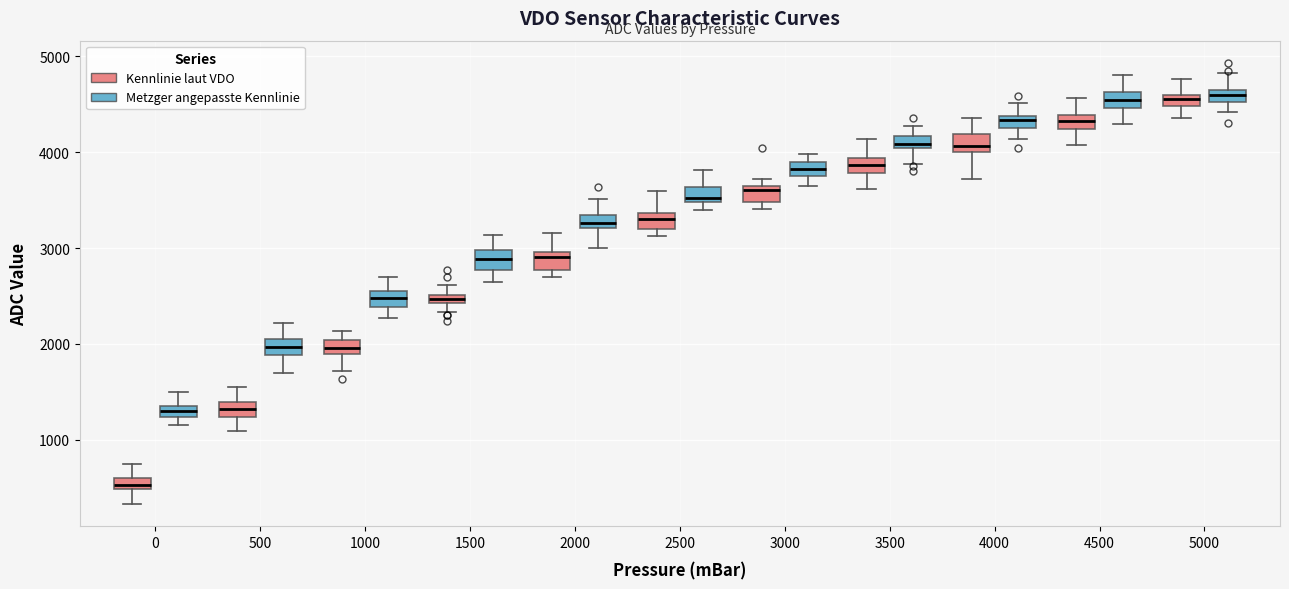

Where is the lower edge of the box for 3000 (Metzger angepasste Kennlinie) on the y-axis? The values are not printed on the chart, so give them approximately, as read against the axis.

3800